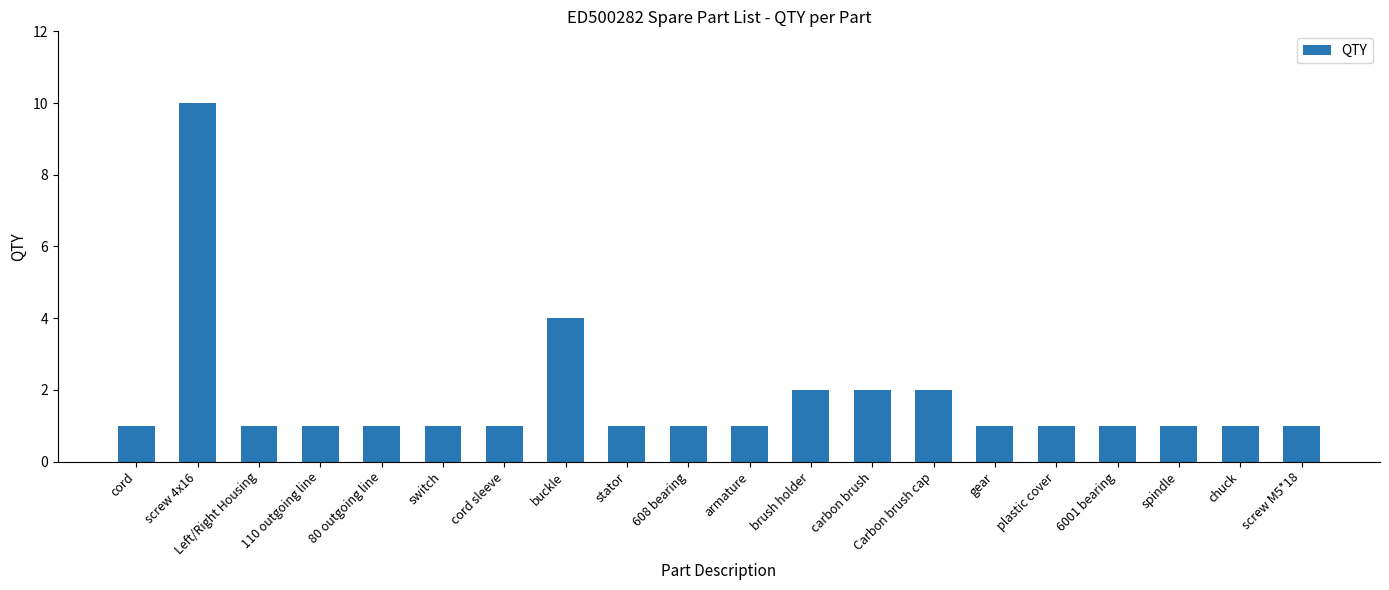

What is the sum of all values?

35